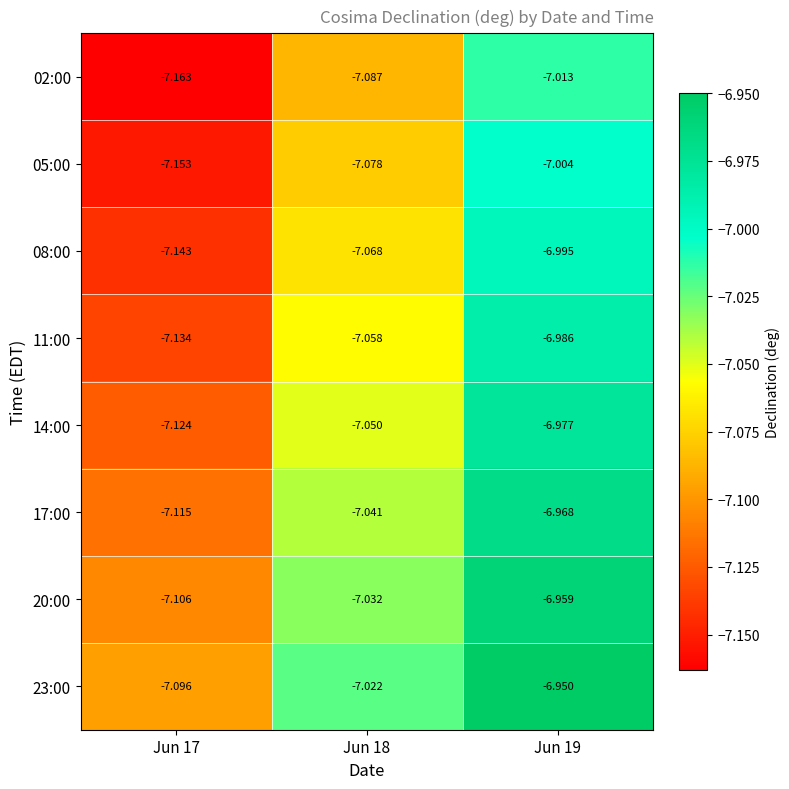

Is the value of 08:00 at Jun 18 greater than the value of 17:00 at Jun 19?

No